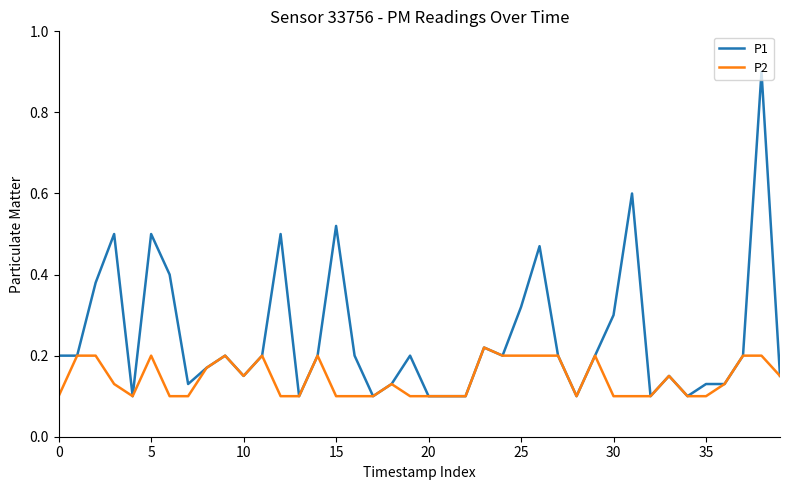

Which series has the largest total across all categories?

P1